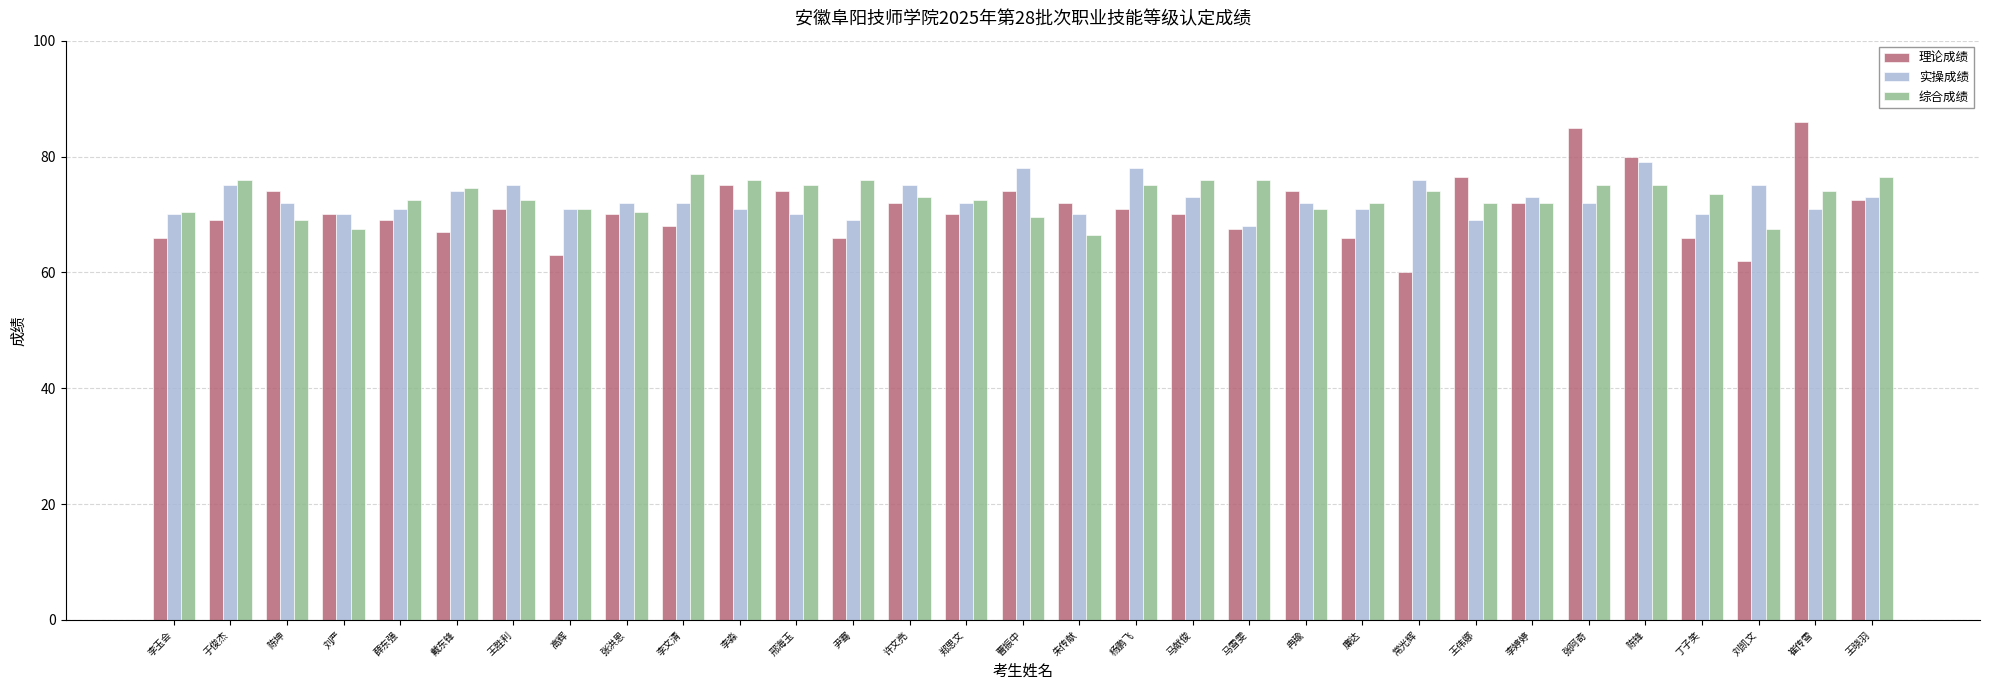

Reading right to left, list all the values displayed in this chart.

理论成绩: 72.5	86.0	62.0	66.0	80.0	85.0	72.0	76.5	60.0	66.0	74.0	67.5	70.0	71.0	72.0	74.0	70.0	72.0	66.0	74.0	75.0	68.0	70.0	63.0	71.0	67.0	69.0	70.0	74.0	69.0	66.0
实操成绩: 73.0	71.0	75.0	70.0	79.0	72.0	73.0	69.0	76.0	71.0	72.0	68.0	73.0	78.0	70.0	78.0	72.0	75.0	69.0	70.0	71.0	72.0	72.0	71.0	75.0	74.0	71.0	70.0	72.0	75.0	70.0
综合成绩: 76.5	74.0	67.5	73.5	75.0	75.0	72.0	72.0	74.0	72.0	71.0	76.0	76.0	75.0	66.5	69.5	72.5	73.0	76.0	75.0	76.0	77.0	70.5	71.0	72.5	74.5	72.5	67.5	69.0	76.0	70.5